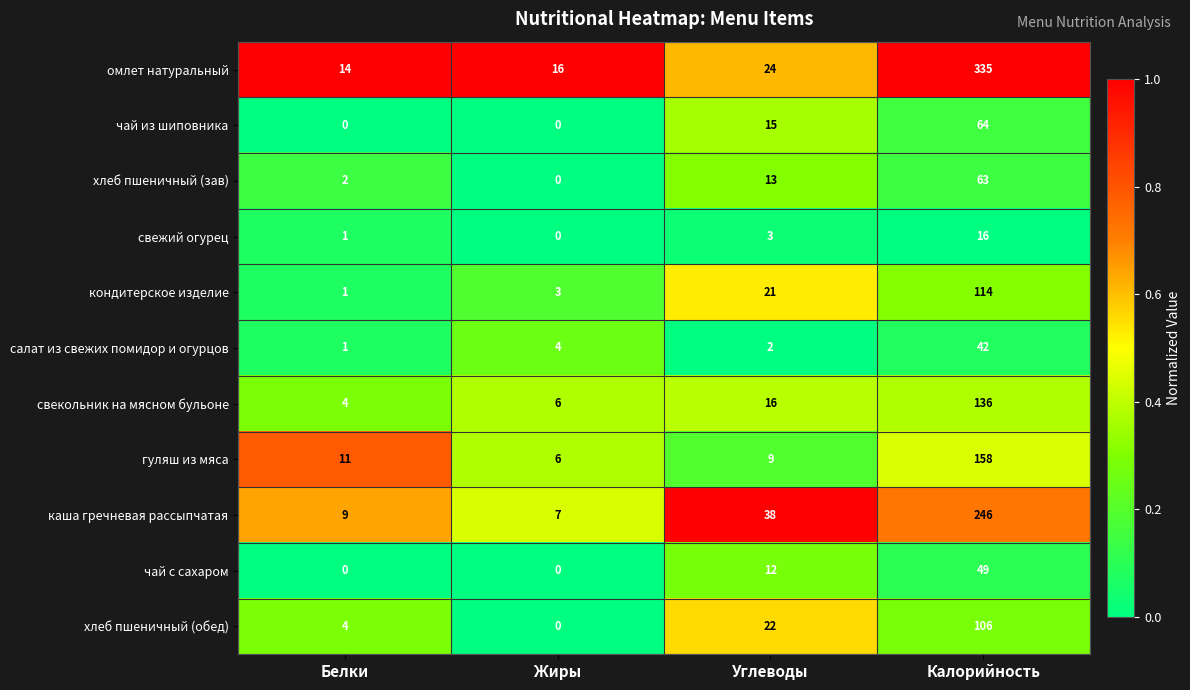

What is the sum of the салат из свежих помидор и огурцов values at Белки and Жиры?

5